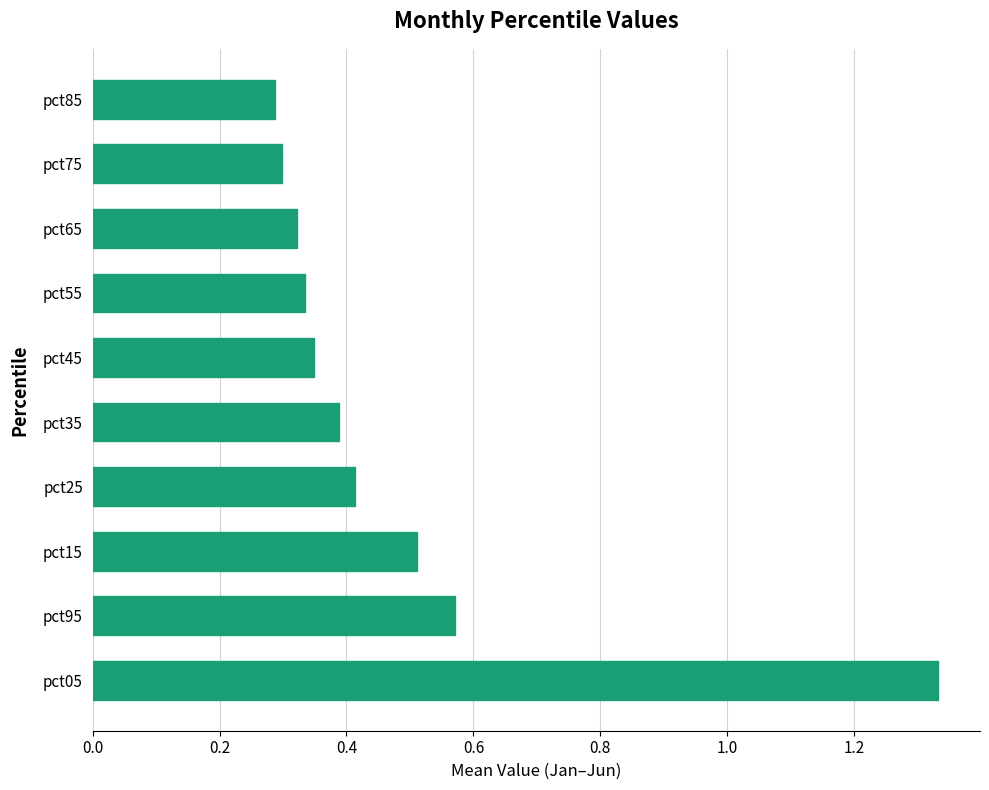

List the labels in order of value, smallest first.

pct85, pct75, pct65, pct55, pct45, pct35, pct25, pct15, pct95, pct05